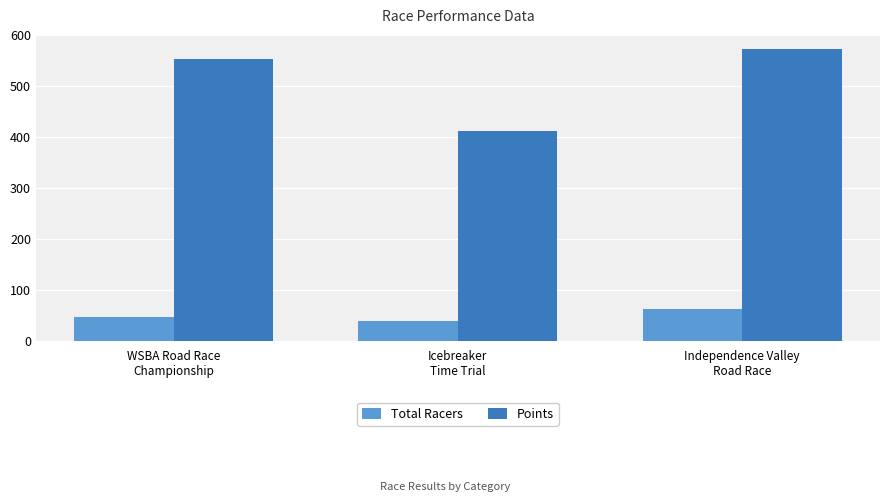

True or false: Points has a value of 411.7 at Icebreaker
Time Trial.

True